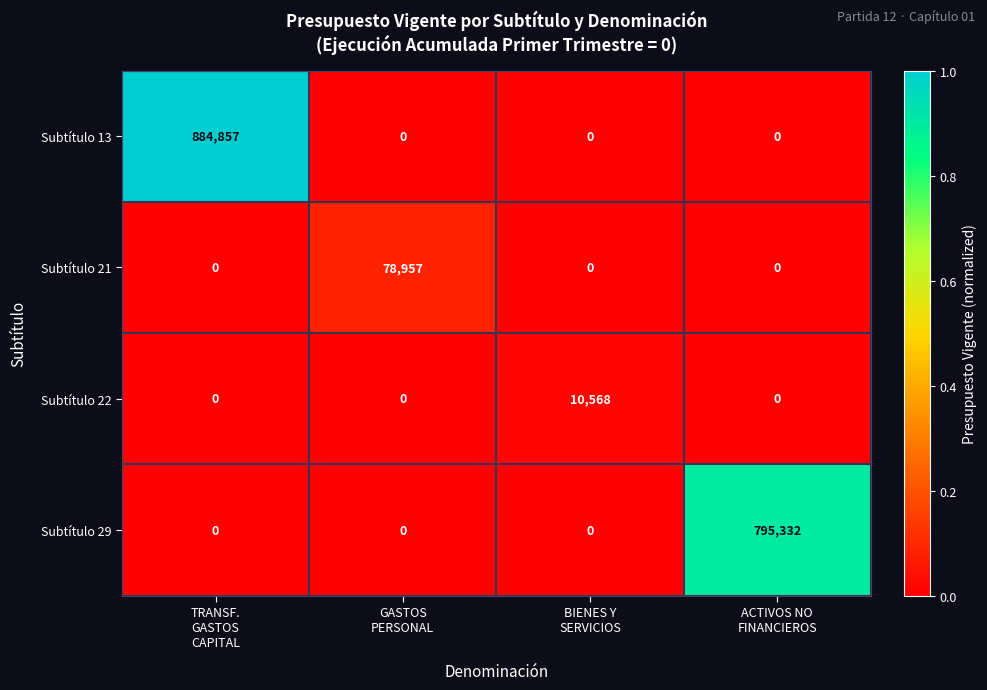

Rank the series by their maximum value, from lowest to highest.

Subtítulo 22, Subtítulo 21, Subtítulo 29, Subtítulo 13